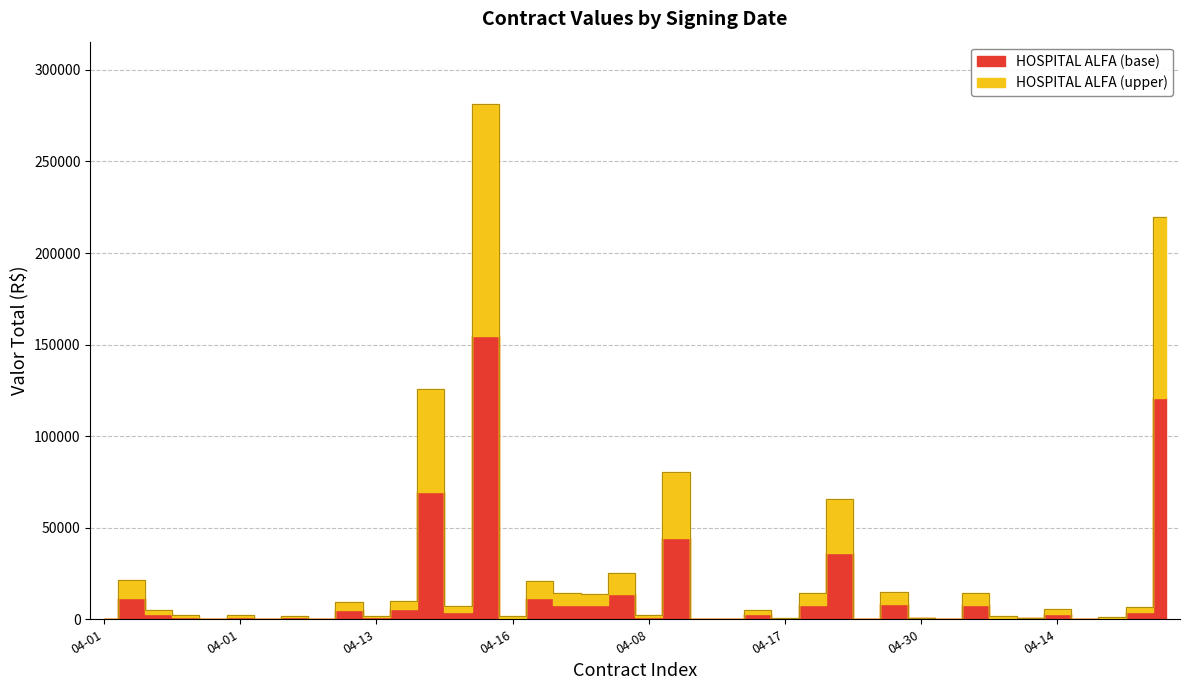

What is the average value?

24501.0